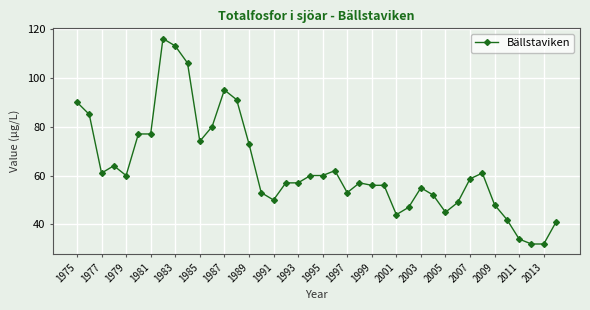

What is the value of the 8th point from the left?

116.0